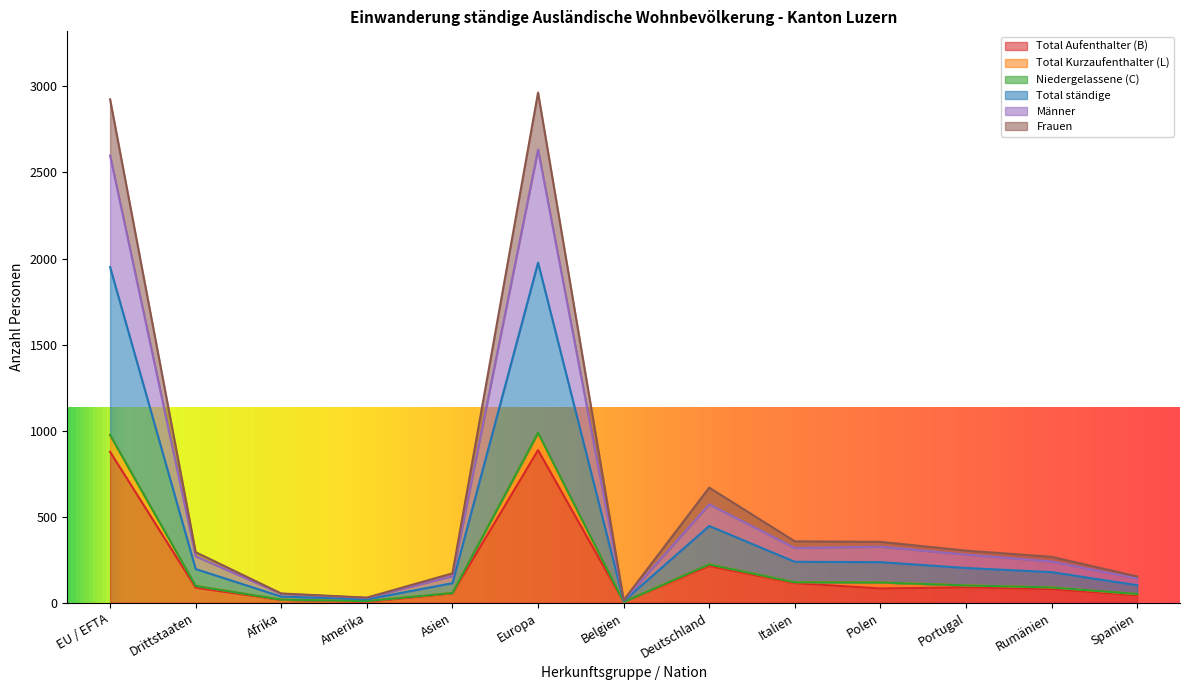

At which category is the sum across all series the highest?

Europa